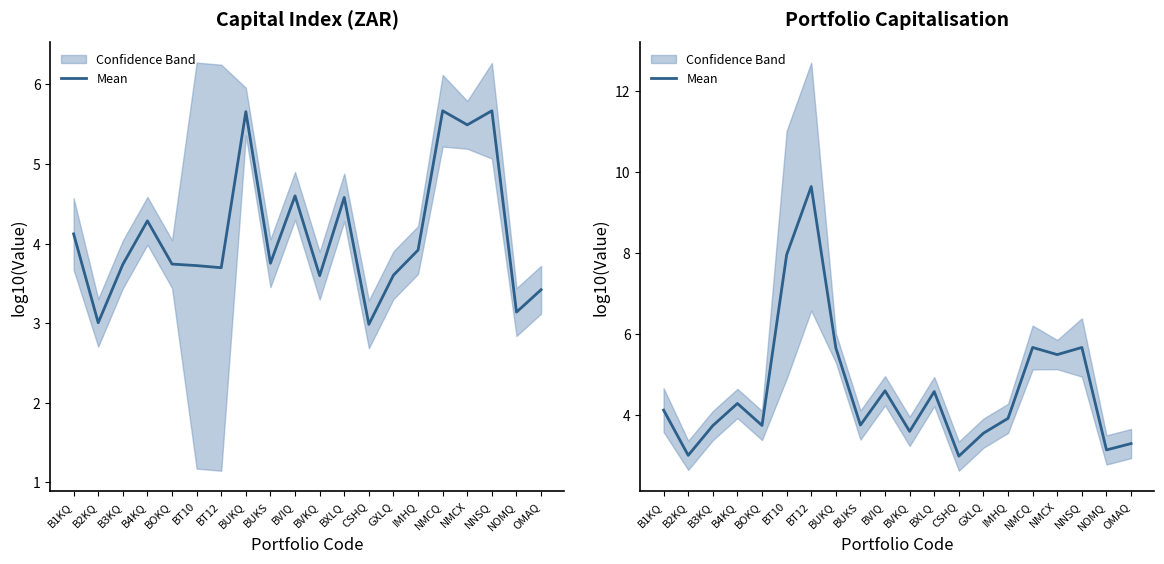

At which label does the data first exceed 4?

B1KQ